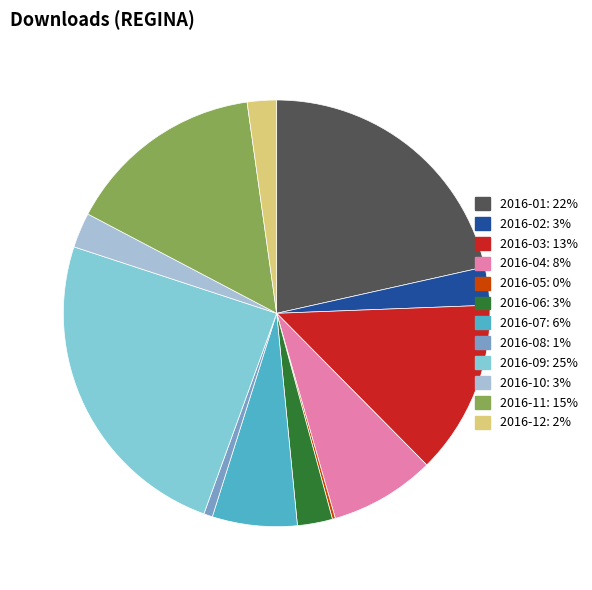

Is the sum of 2016-02 and 2016-10 greater than half?

No